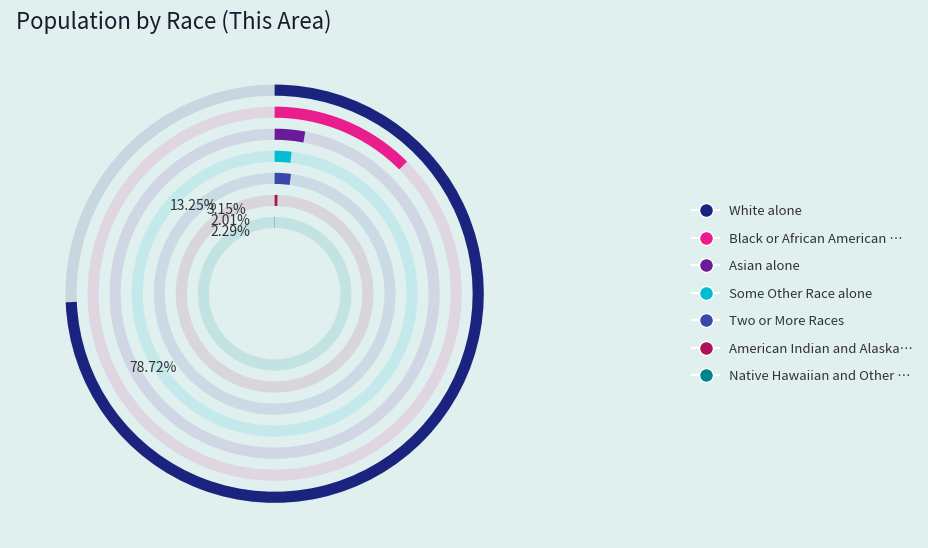

Is there any slice that represents more than half of the pie?

Yes